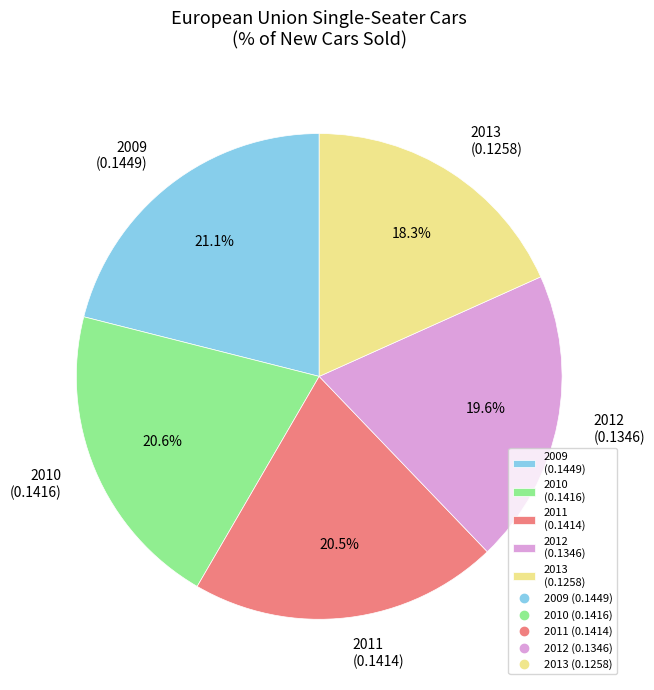

Does 2010 (0.1416) account for over 50% of the chart?

No